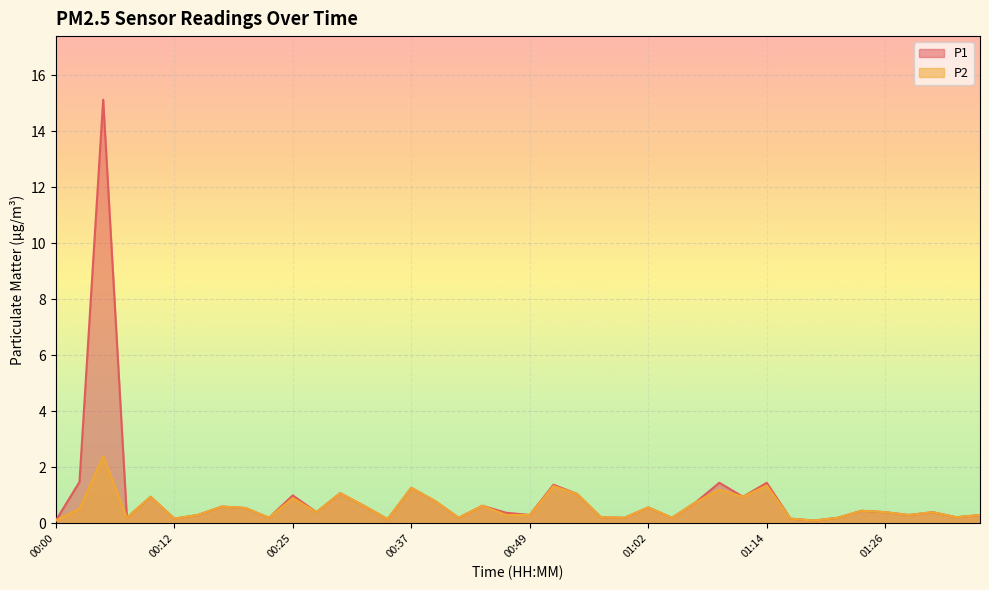

At how many categories does at least one series exceed 2?

1